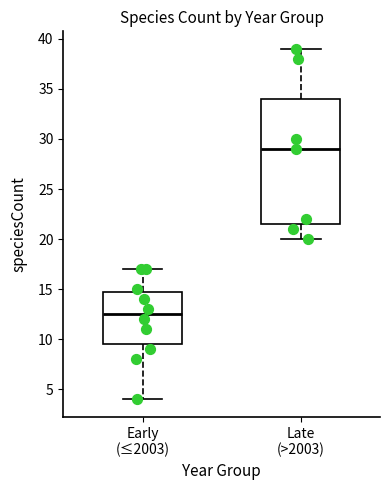

Which box has the highest median line?

Late (>2003)